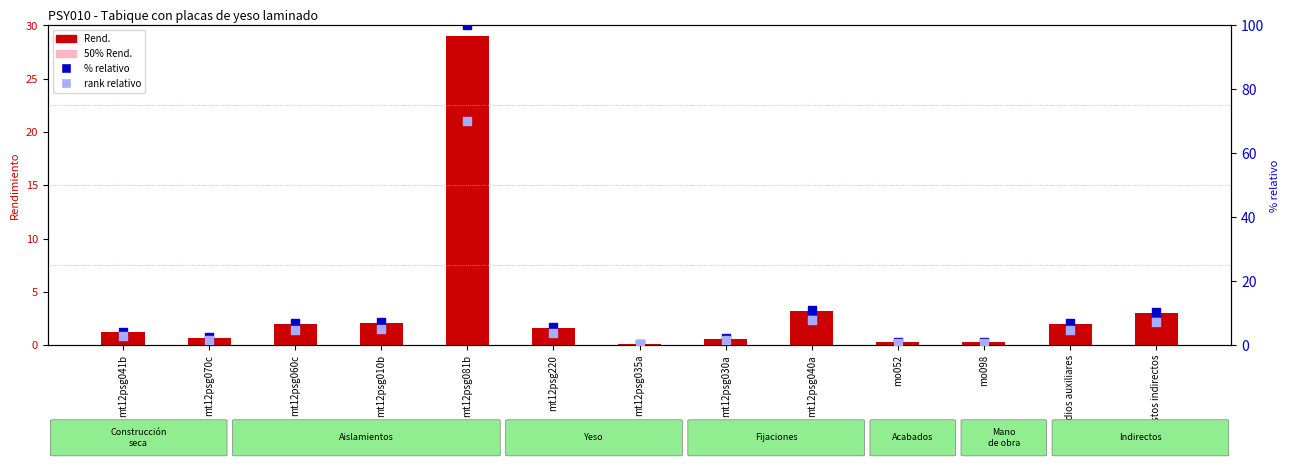

Which series has the largest total across all categories?

% relativo